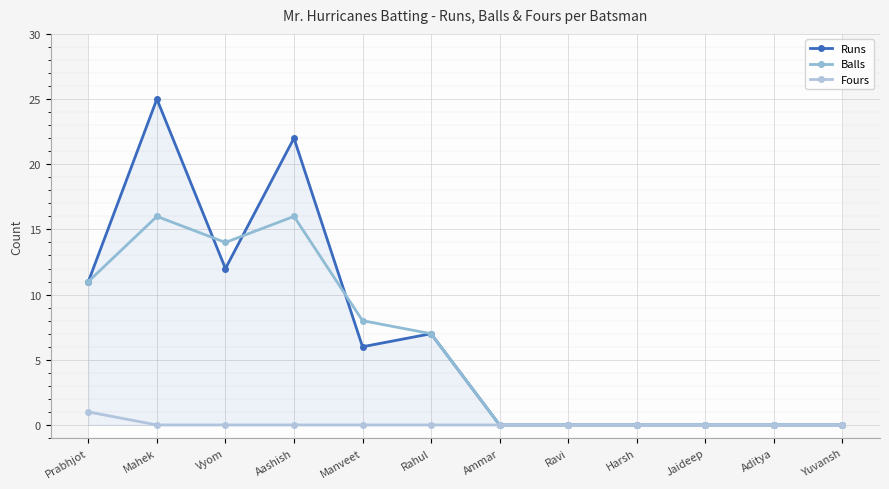

At Manveet, list the series in order from smallest to largest.

Fours, Runs, Balls